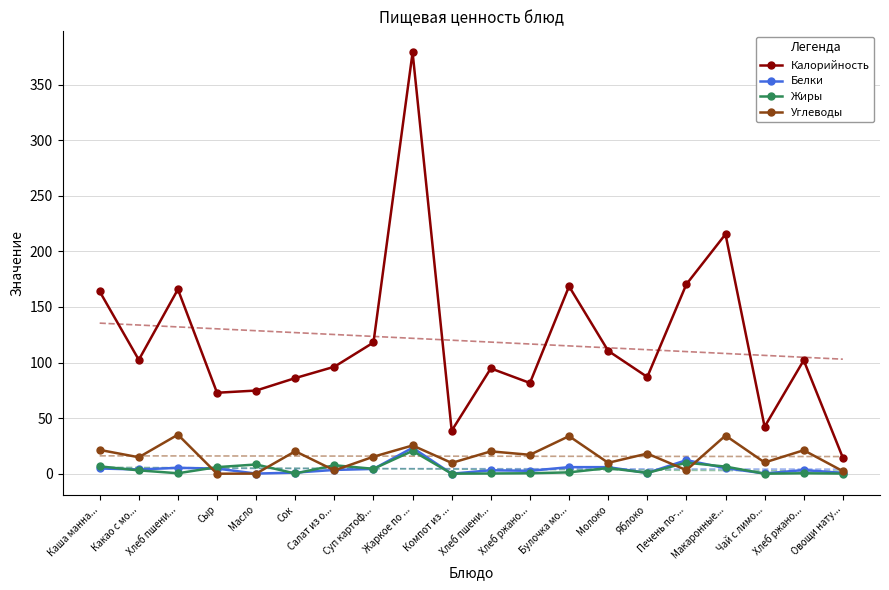

Reading left to right, list all the values displayed in this chart.

Калорийность: 163.9	102.4	165.8	72.8	74.8	86.0	96.2	118.0	378.9	38.7	94.7	81.6	168.5	110.5	87.0	170.4	215.4	42.2	102.0	14.4
Белки: 4.7	3.8	5.3	4.6	0.1	1.0	3.4	4.3	23.3	0.0	3.1	2.6	5.9	5.9	0.7	12.2	5.0	0.2	3.3	0.7
Жиры: 6.6	3.0	0.4	5.9	8.3	0.2	7.6	4.4	20.5	0.0	0.2	0.4	1.2	5.1	0.7	9.9	6.4	0.0	0.4	0.1
Углеводы: 21.4	14.8	35.1	0.0	0.1	20.2	3.0	15.3	25.4	9.7	20.1	17.0	33.8	9.8	18.1	3.2	34.3	10.1	21.1	2.3